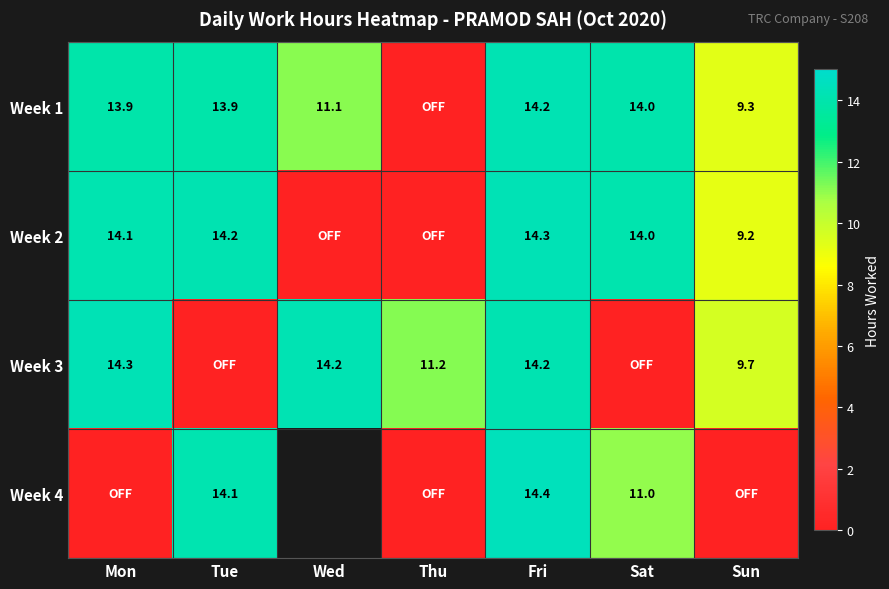

What is the difference between the second highest and minimum values in the Week 2 series?

14.2